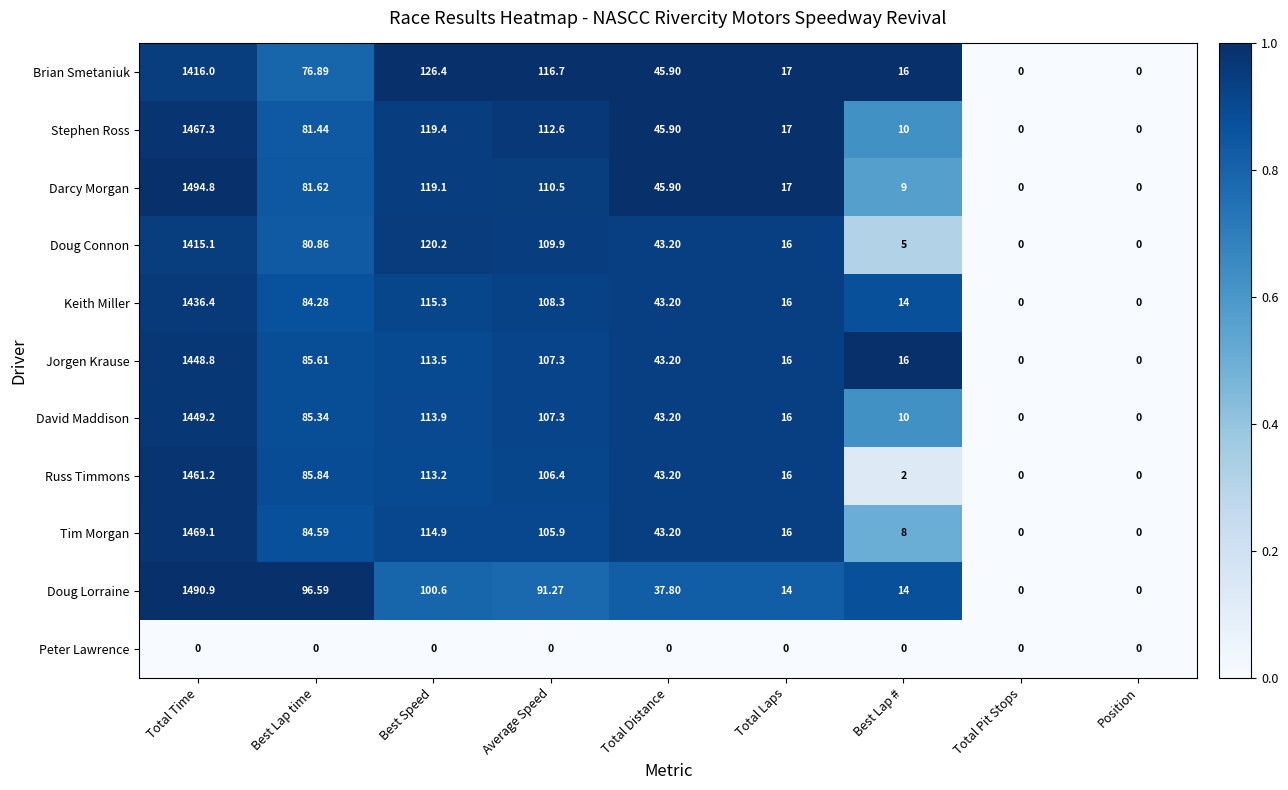

Where is Doug Connon nearest to the value 707?

Best Speed